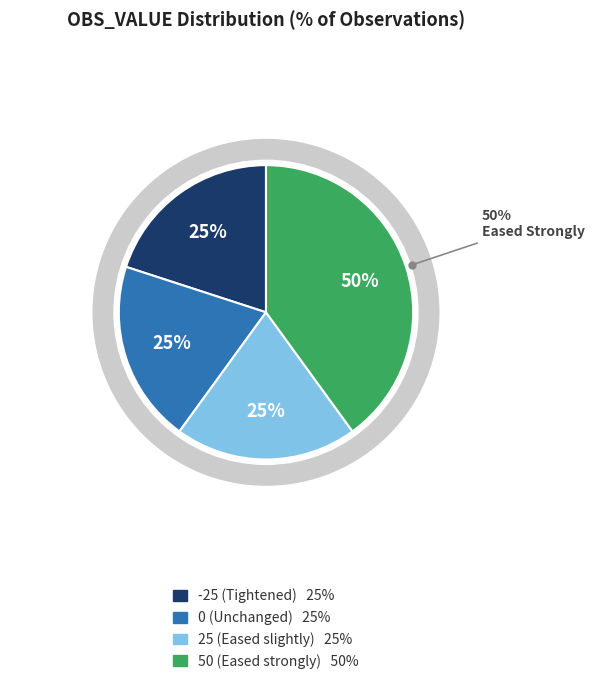

Does 2003-Q2 account for over 50% of the chart?

No